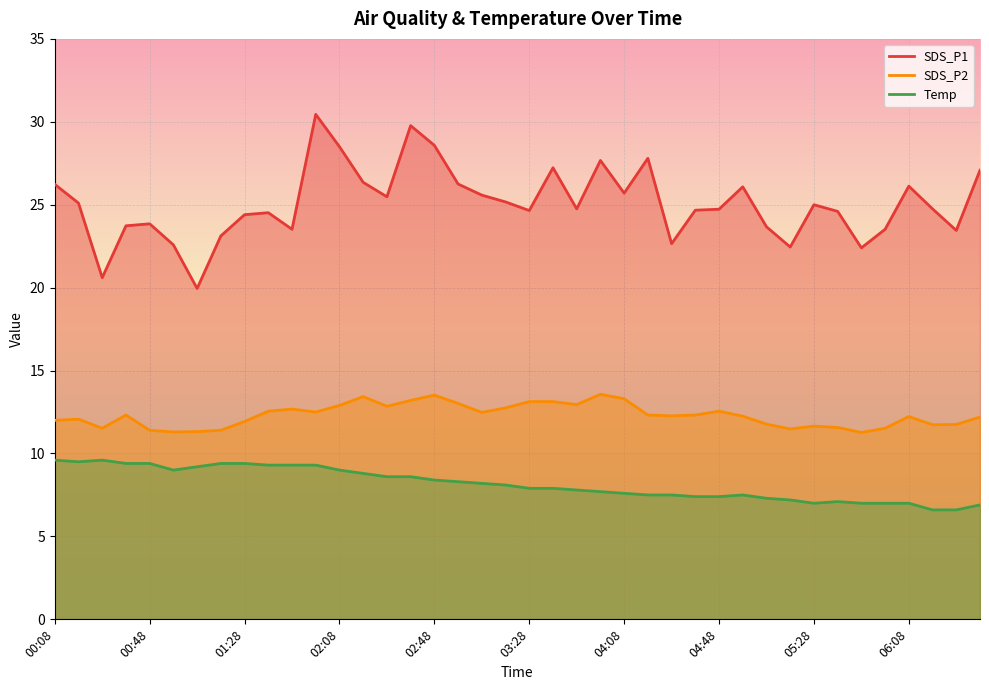

The SDS_P2 series shows 20.2 at 00:58. True or false?

False